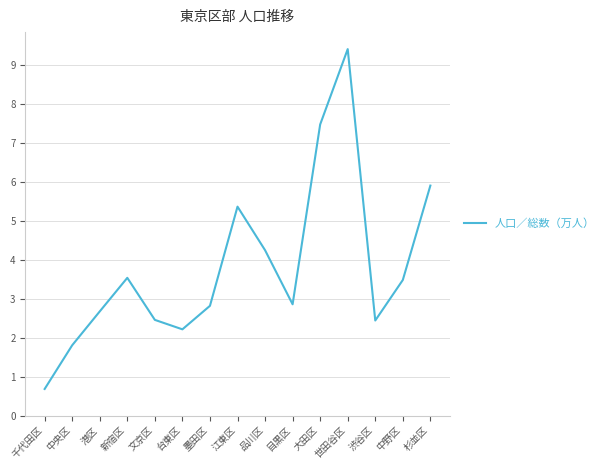

What is the difference between the second highest and minimum values?

6.8